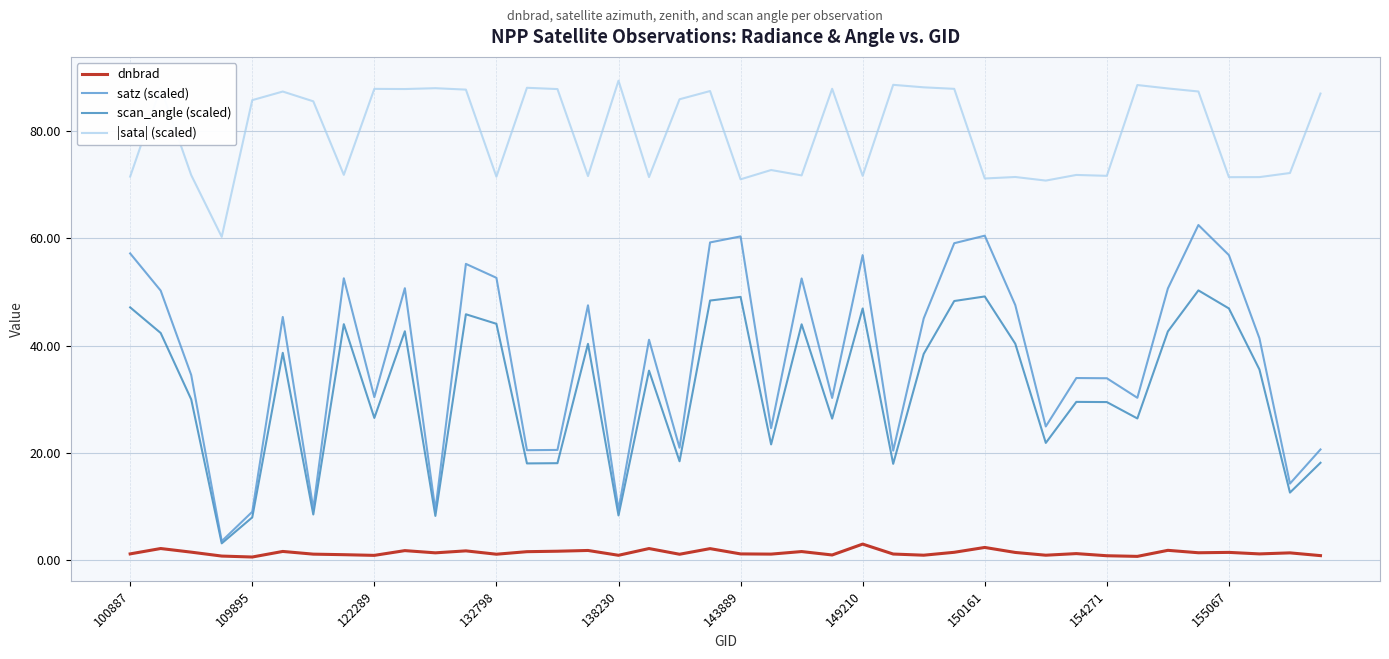

What is the average value of the satz (scaled) series?

37.7